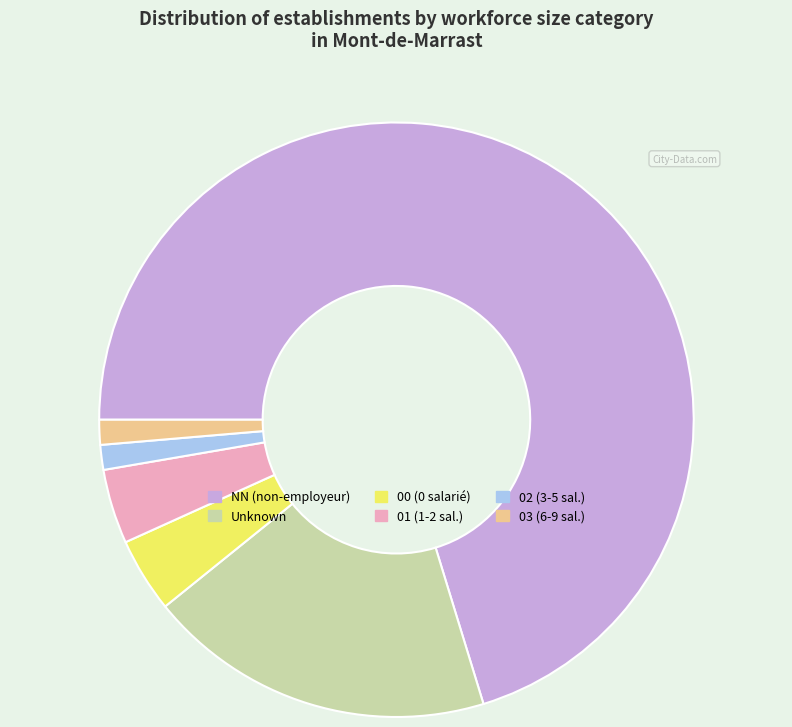

Do Unknown and NN (non-employeur) together represent more than half of the pie?

Yes